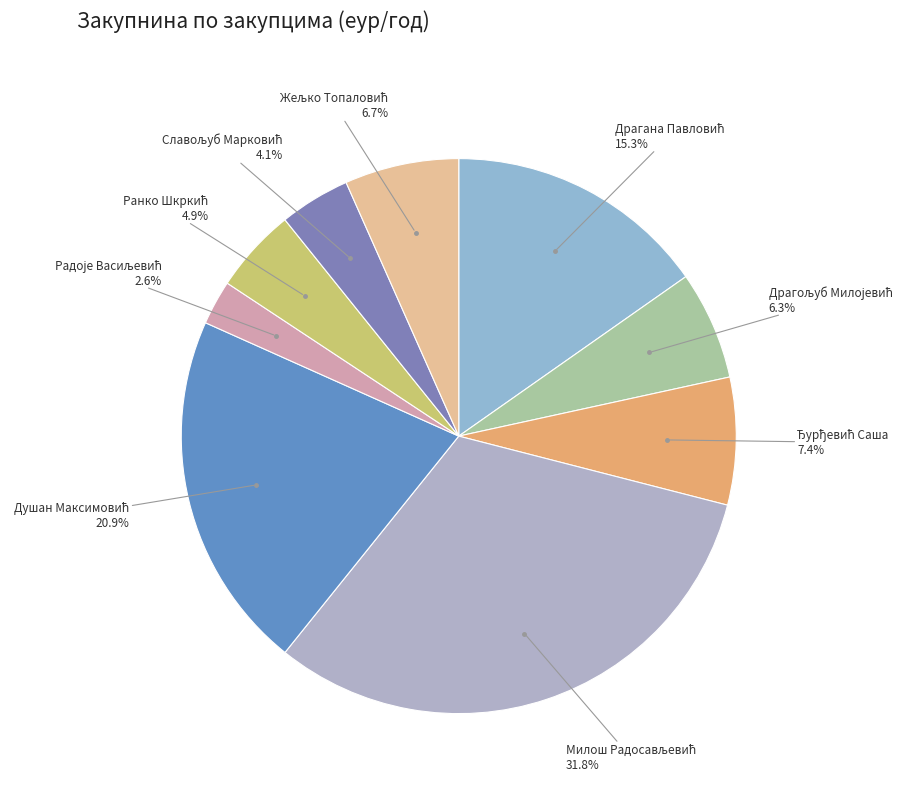

Which category has the smallest portion of the pie?

Радоје Васиљевић